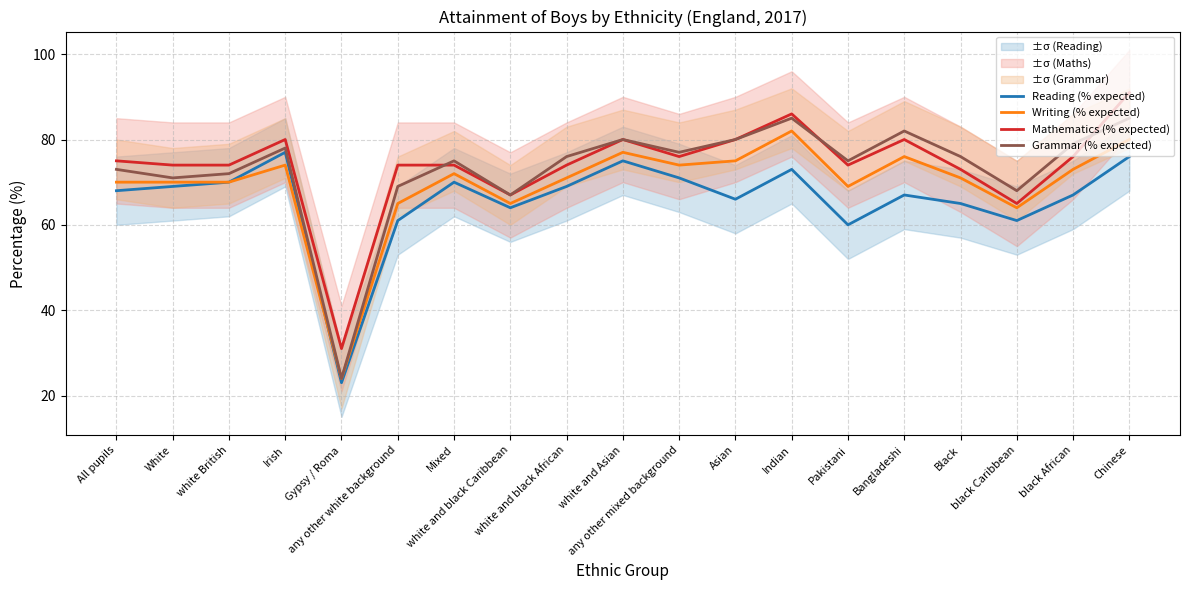

What is the minimum value for Reading (% expected)?

23